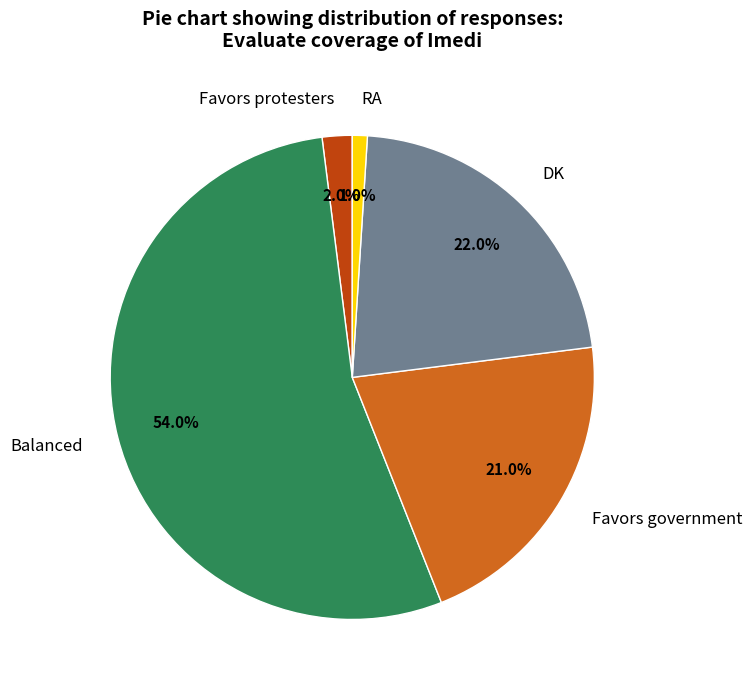

What is the smallest slice in the pie chart?

RA